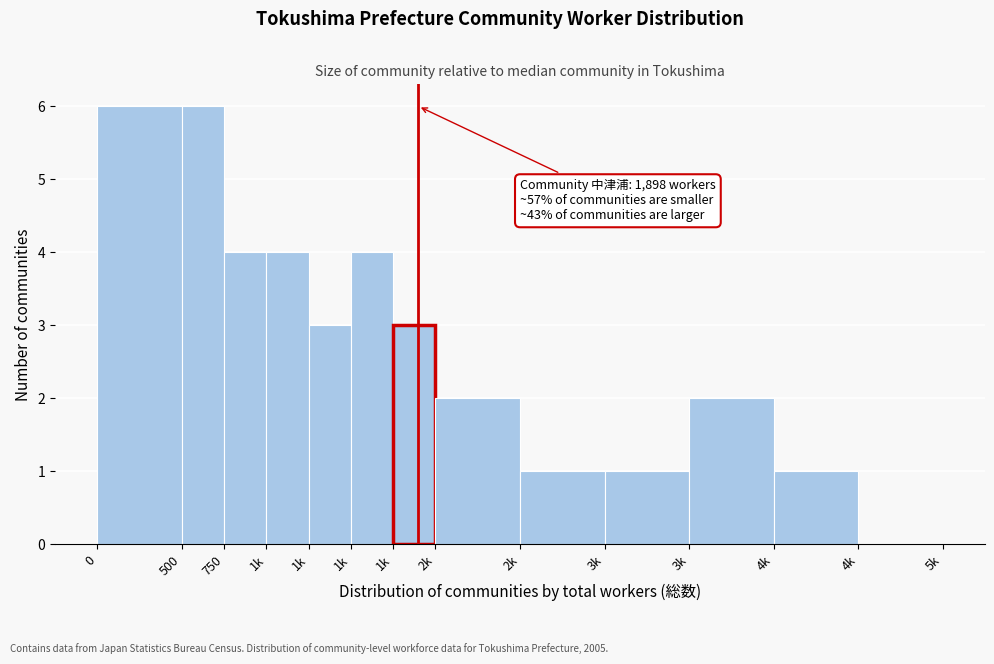

Count the number of data series in this chart.

1